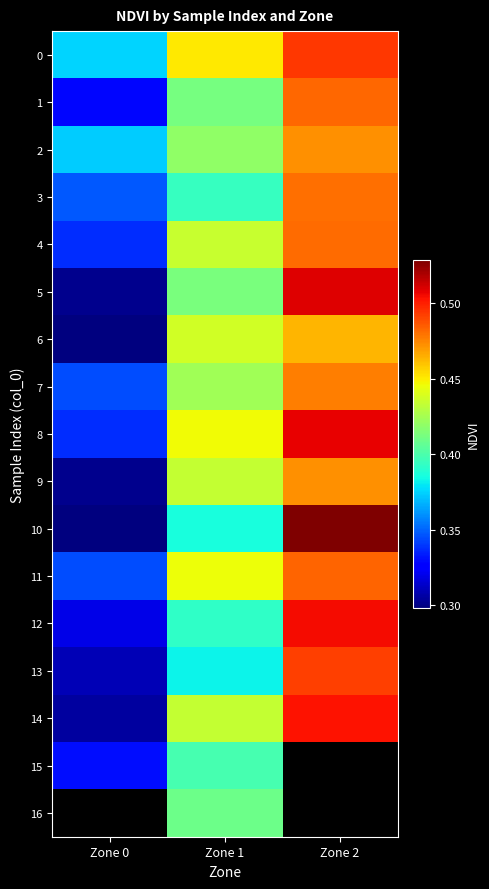

At which label does 8 reach its peak?

Zone 2